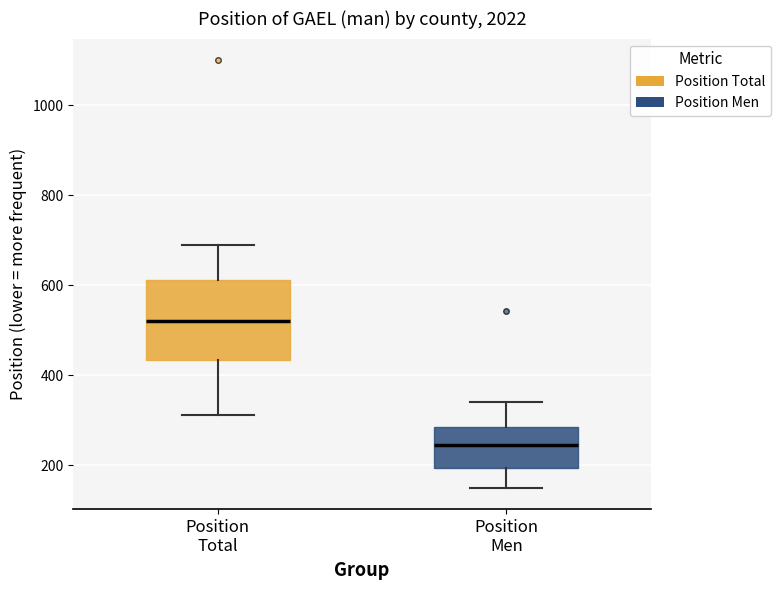

Reading left to right, read every box against the y-axis: the position of its median line, the range the box covers, and the ends of its whiskers. The values are not printed on the chart, so give them approximately, as read against the axis.

Position Total: median 520, box 440 to 620, whiskers 320 to 700
Position Men: median 240, box 200 to 280, whiskers 160 to 340